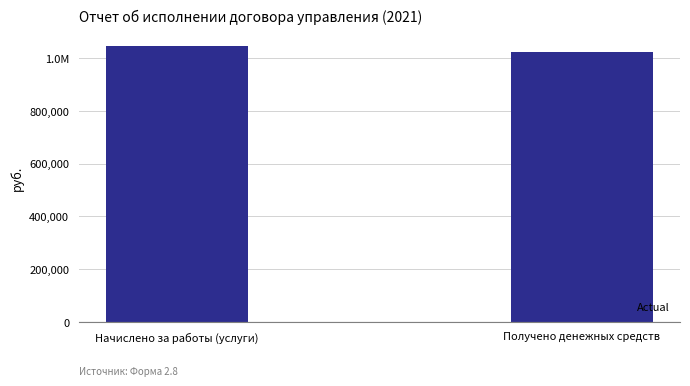

What is the sum of the values at Начислено за работы (услуги) and Получено денежных средств?

2066357.1